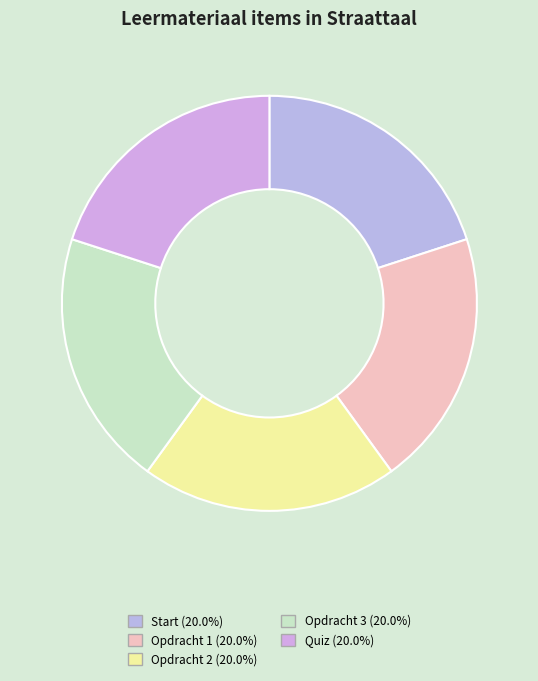

How many slices are in this pie chart?

5